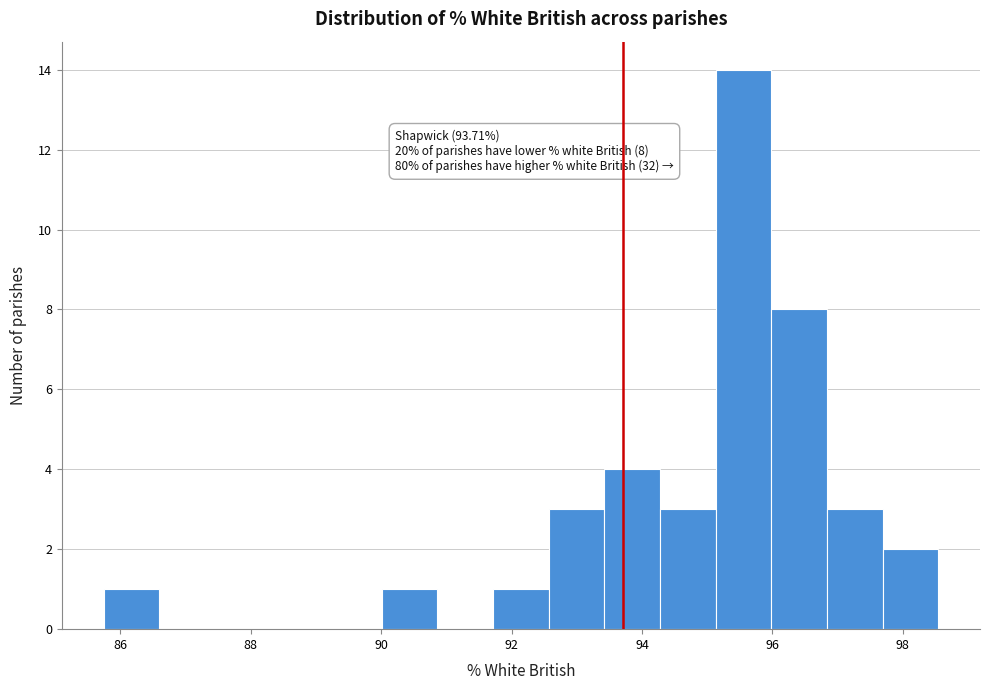

Which range on the x-axis has the tallest bar?

95.2 to 96.0